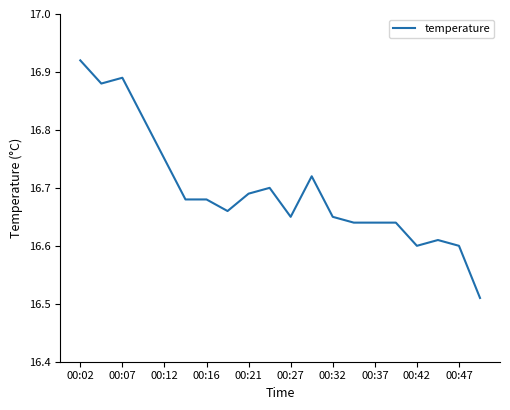

How many distinct data groups are displayed?

1